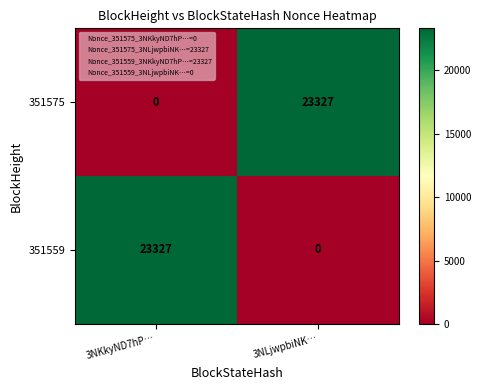

What is the difference between the 351559 values at 3NKkyND7hP… and 3NLjwpbiNK…?

23327